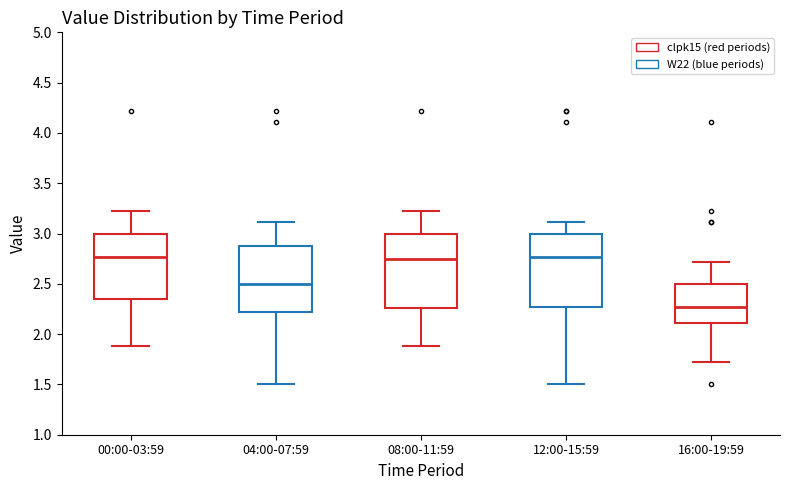

Reading left to right, read every box against the y-axis: the position of its median line, the range the box covers, and the ends of its whiskers. The values are not printed on the chart, so give them approximately, as read against the axis.

00:00-03:59: median 2.75, box 2.35 to 3.00, whiskers 1.90 to 3.20
04:00-07:59: median 2.50, box 2.20 to 2.90, whiskers 1.50 to 3.10
08:00-11:59: median 2.75, box 2.25 to 3.00, whiskers 1.90 to 3.20
12:00-15:59: median 2.75, box 2.25 to 3.00, whiskers 1.50 to 3.10
16:00-19:59: median 2.25, box 2.10 to 2.50, whiskers 1.70 to 2.70